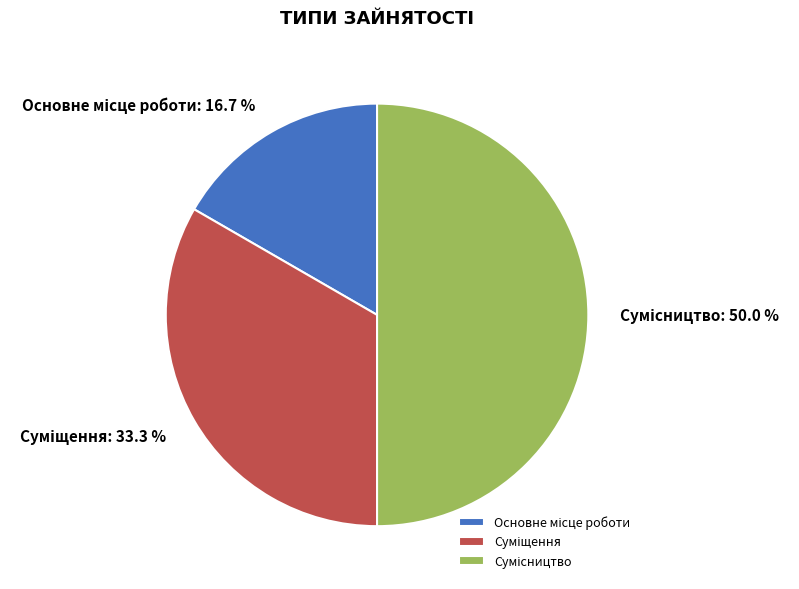

How many slices are in this pie chart?

3